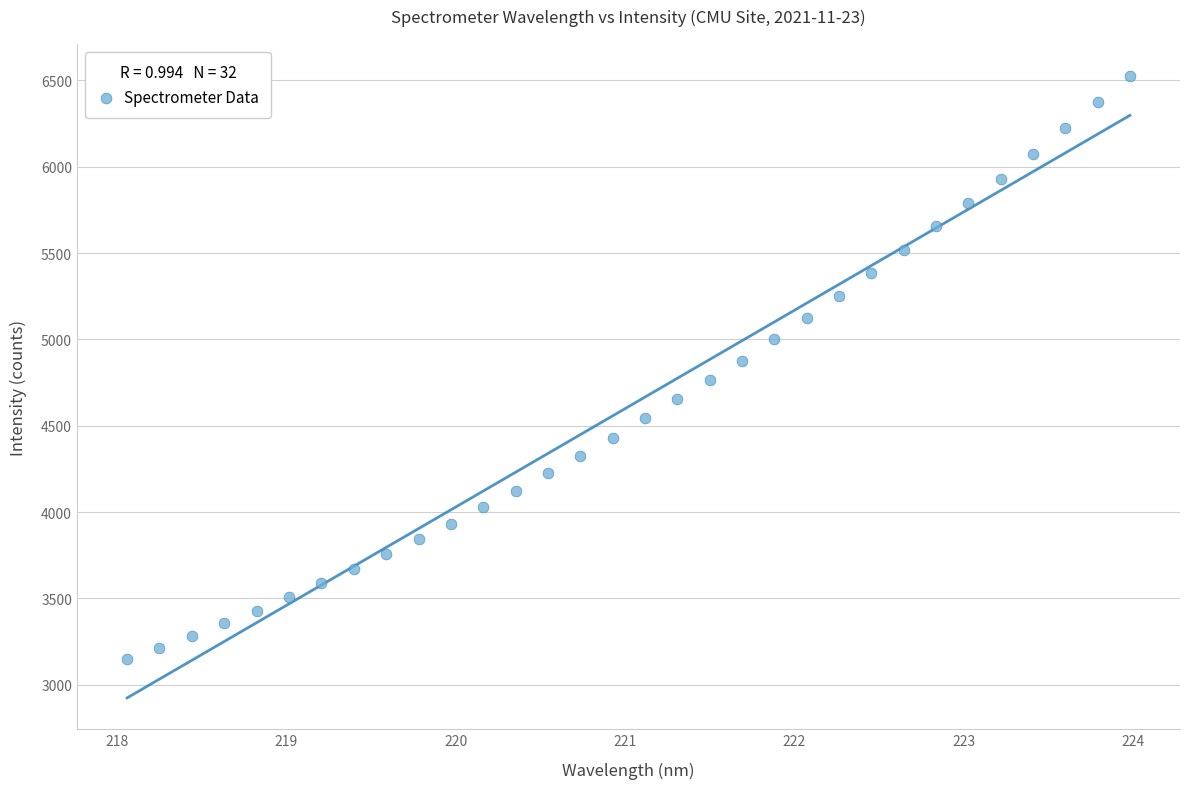

What is the range of X values (max minus min)?

5.9